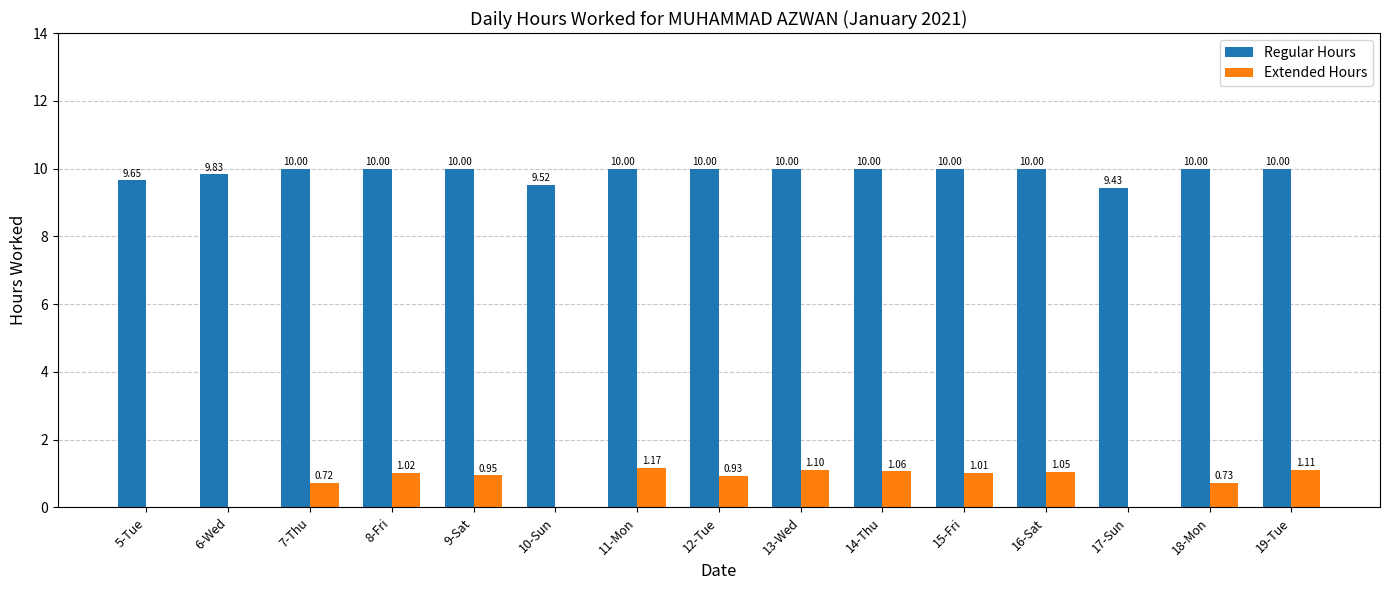

What is the sum of all Regular Hours values?

148.4